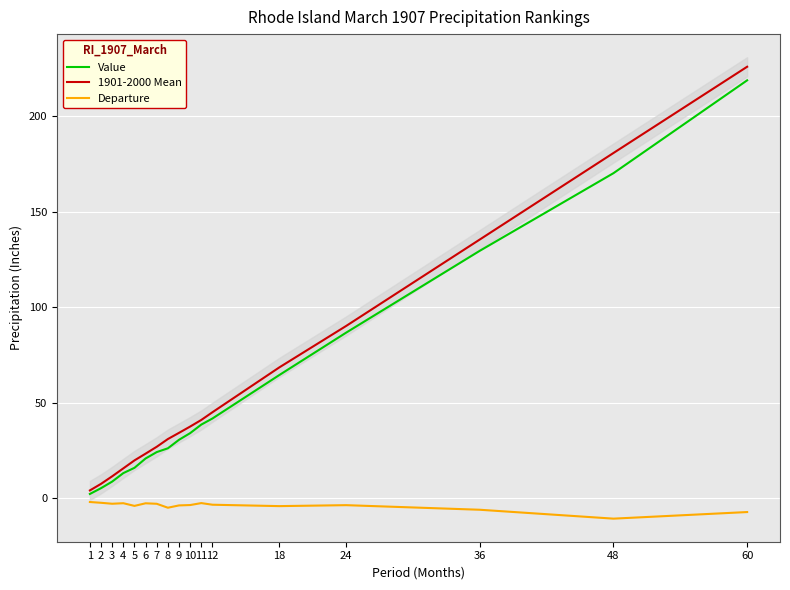

Which category has the lowest value across all series?

48